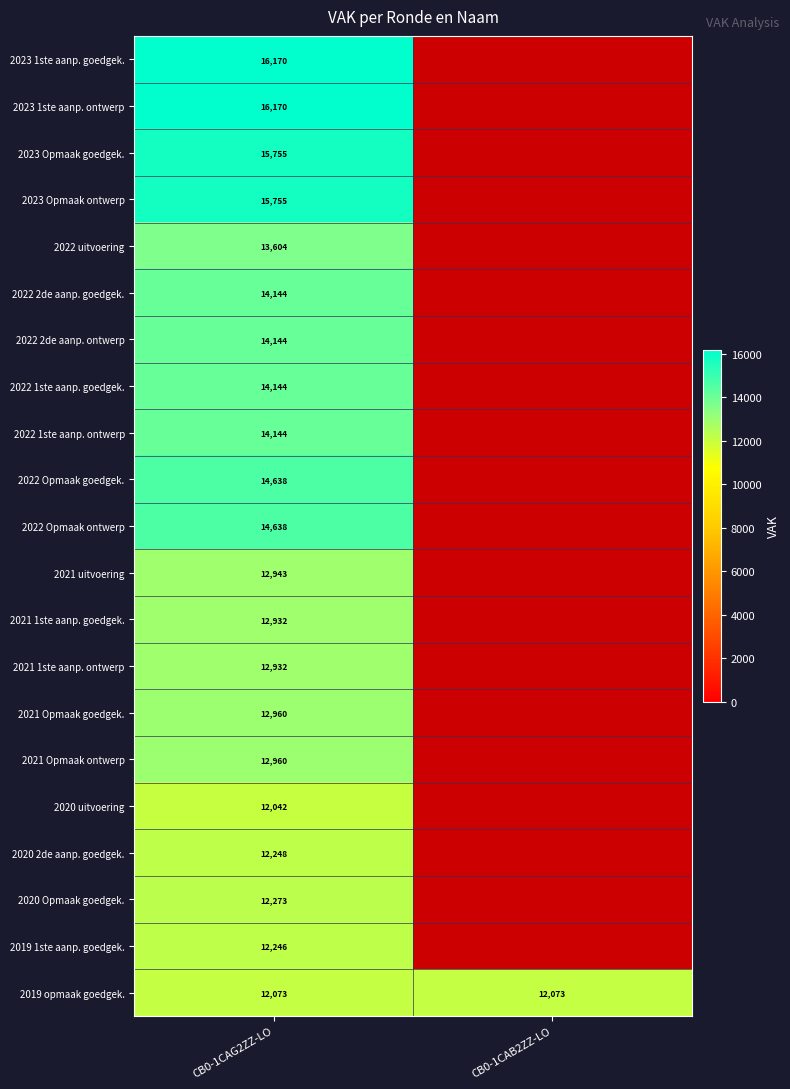

The value of 2022 2de aanp. ontwerp at CB0-1CAG2ZZ-LO is 19085. True or false?

False